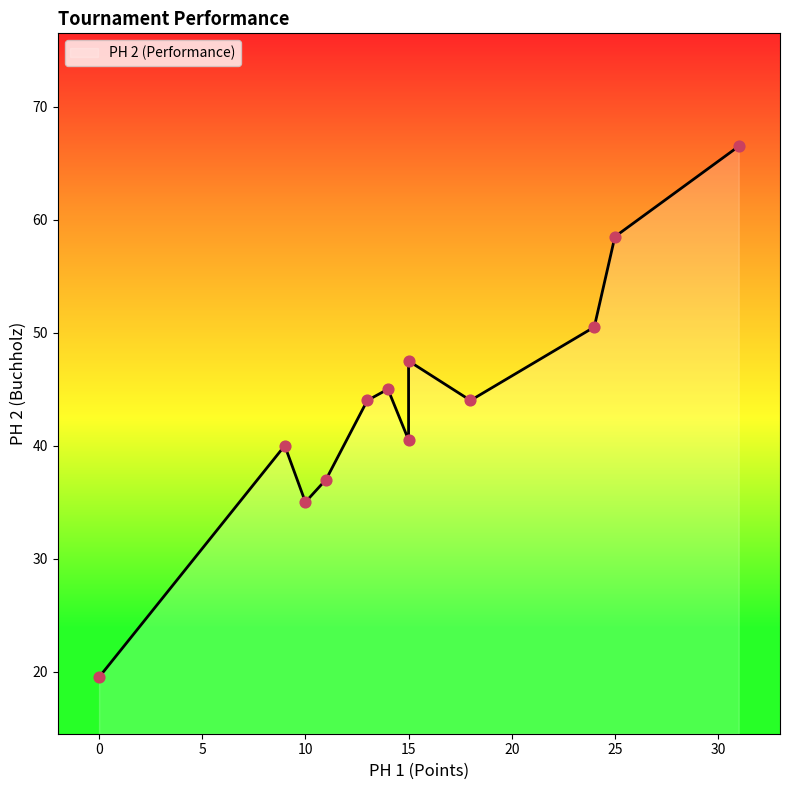

Between 25 and 9, which is larger?

25